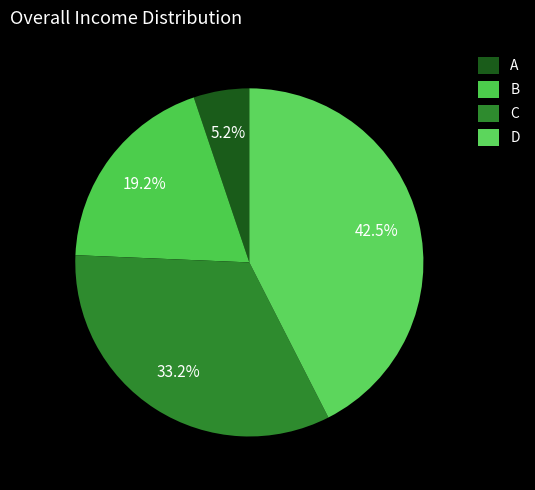

To the nearest percent, what percentage of the pie is D?

42%